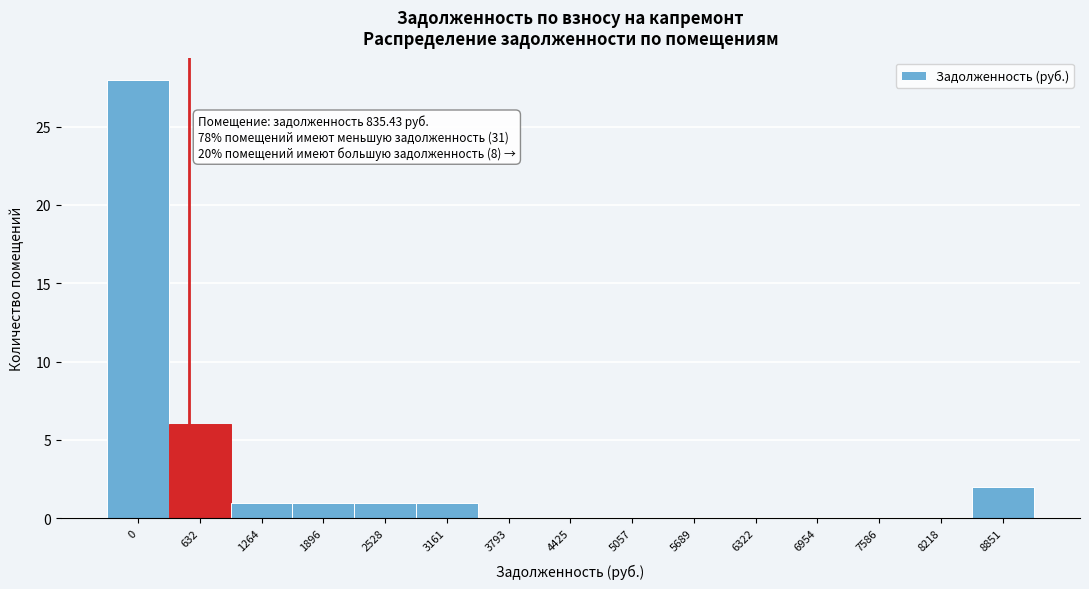

Reading left to right, list all the values displayed in this chart.

0=28	632=6	1264=1	1896=1	2528=1	3161=1	3793=0	4425=0	5057=0	5689=0	6322=0	6954=0	7586=0	8218=0	8851=2